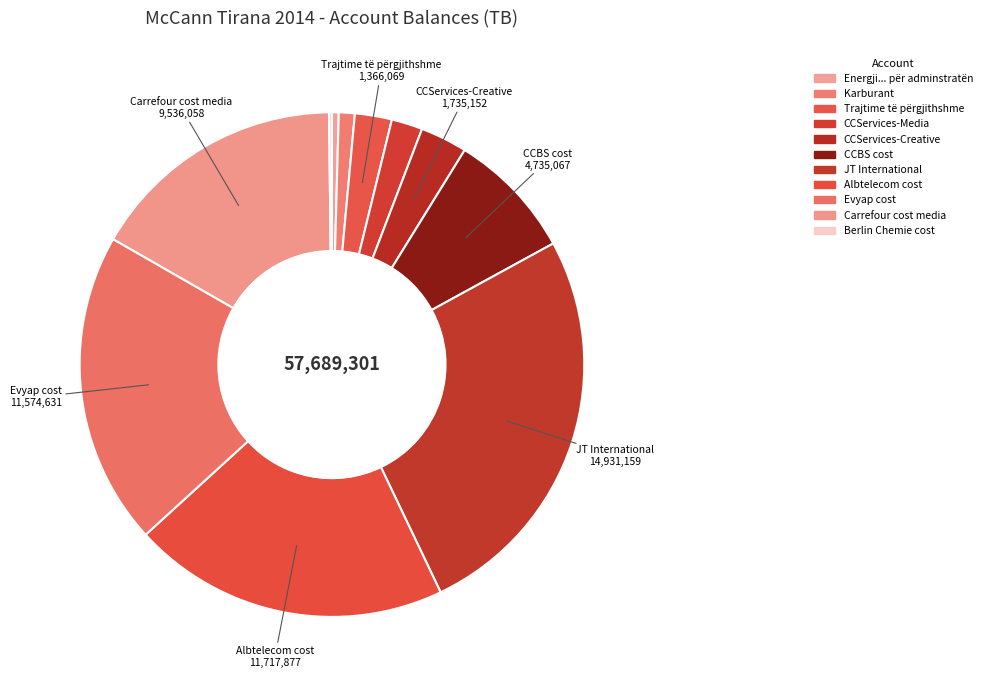

How many segments does this pie chart have?

11